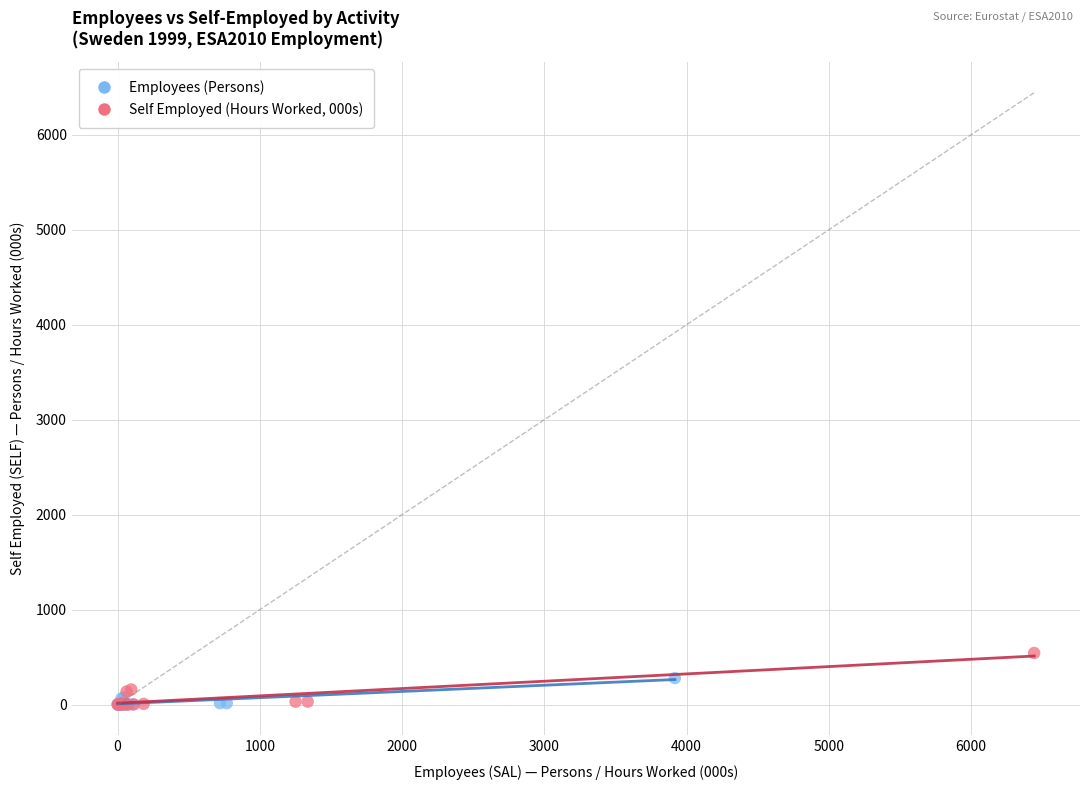

Which series contains the highest Y value?

Self Employed (Hours Worked, 000s)